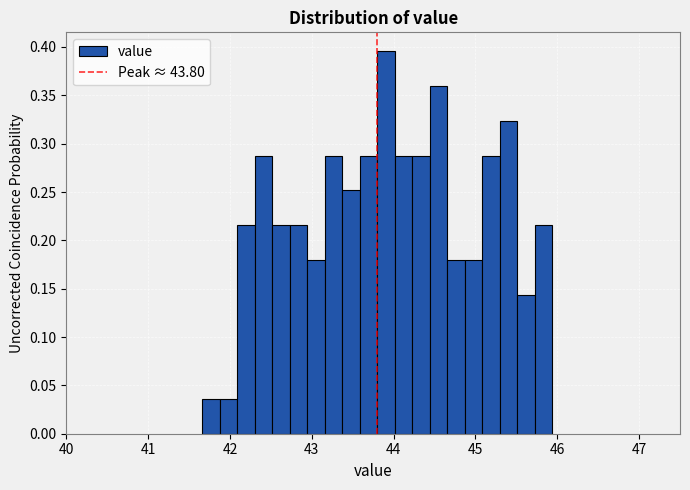

Around what value on the x-axis is the tallest bar? Give the approximate position of its centre, as read against the axis.

43.9